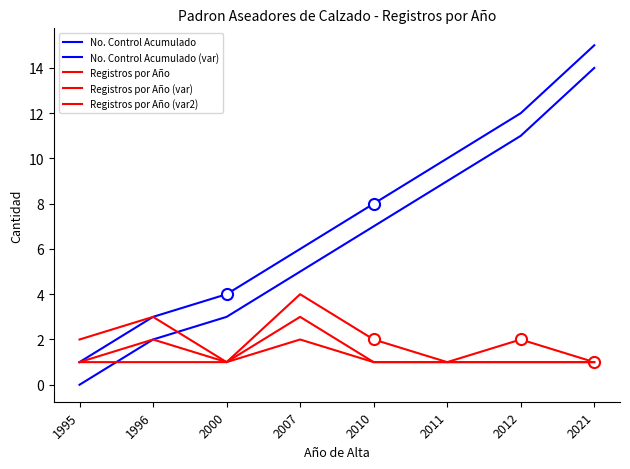

Is this an area chart (filled region under the line)?

No